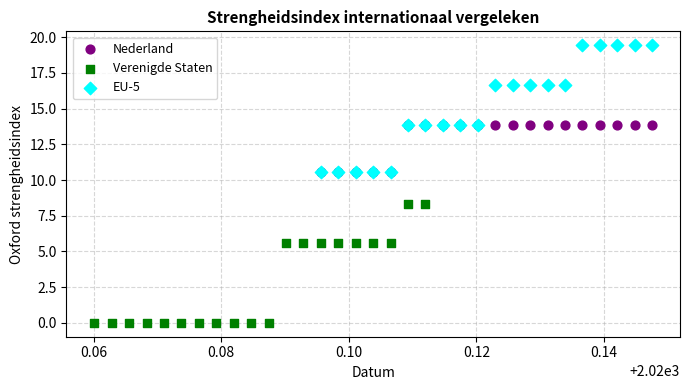

Which series contains the lowest Y value?

Verenigde Staten